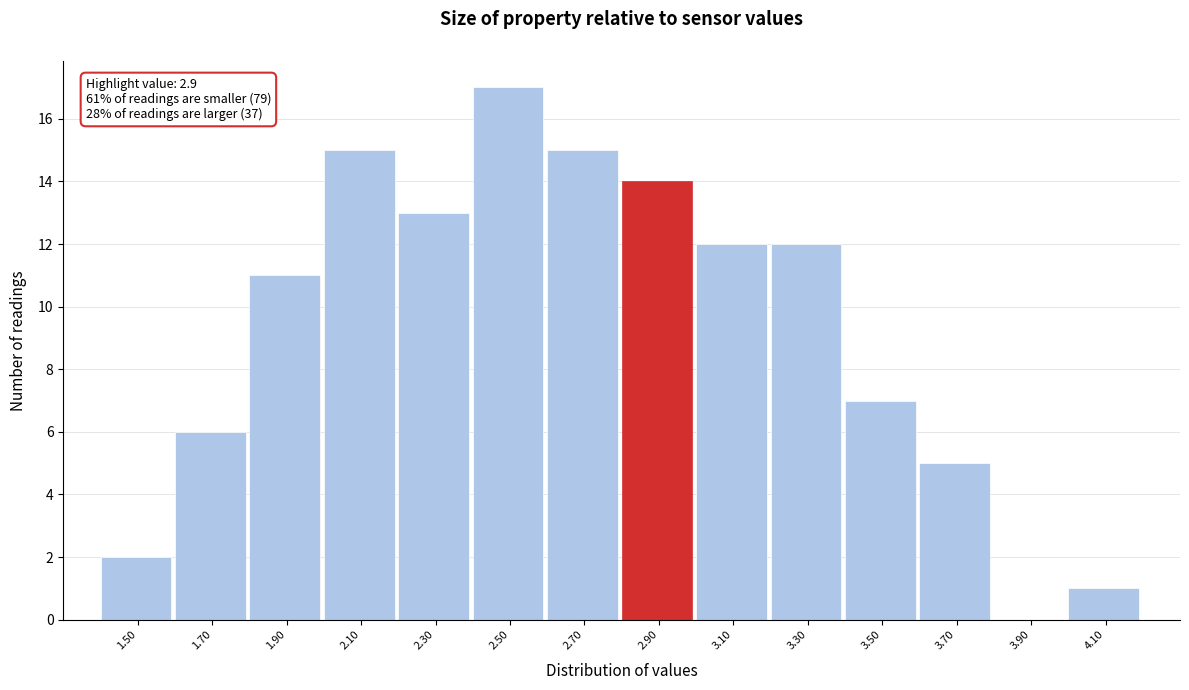

Over which range of the x-axis is the bar tallest?

2.4 to 2.6